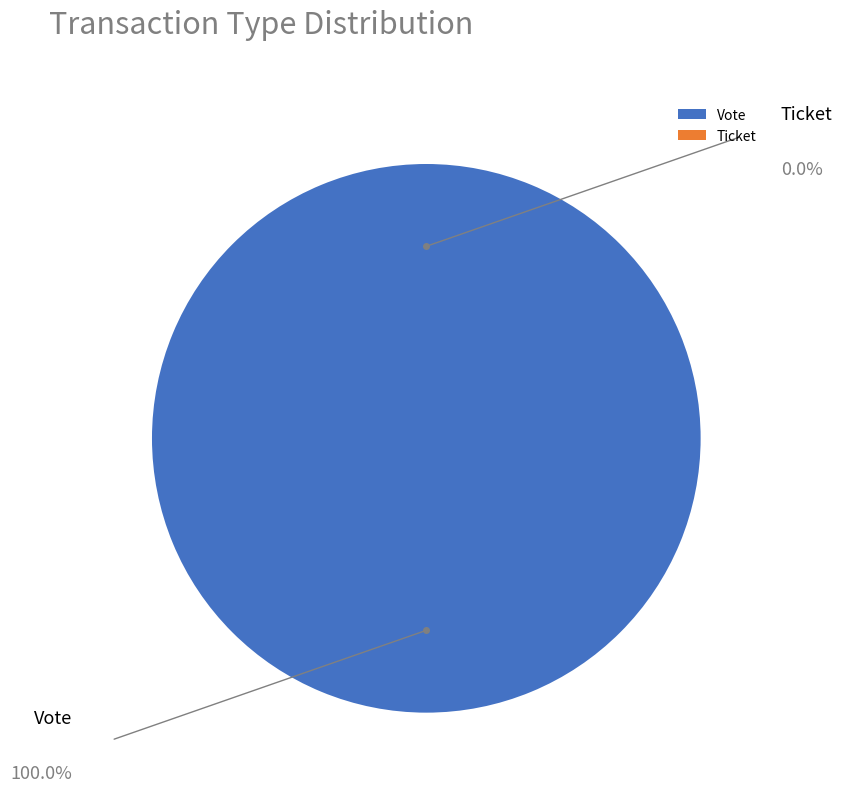

To the nearest percent, what is the difference between the largest and smallest slice percentages?

100%